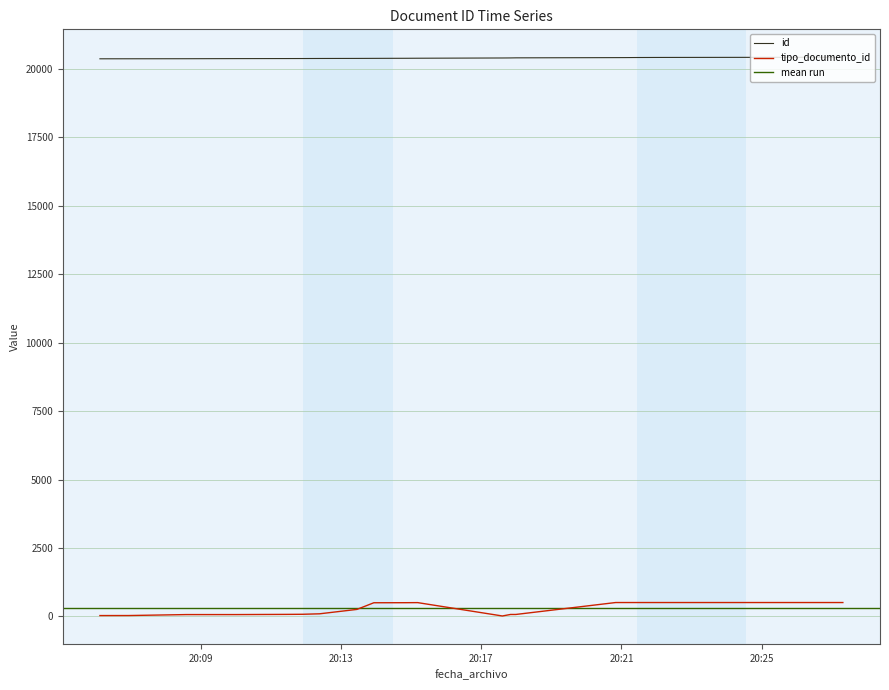

In tipo_documento_id, how many points are lower than both neighbors (excluding endpoints)?

1